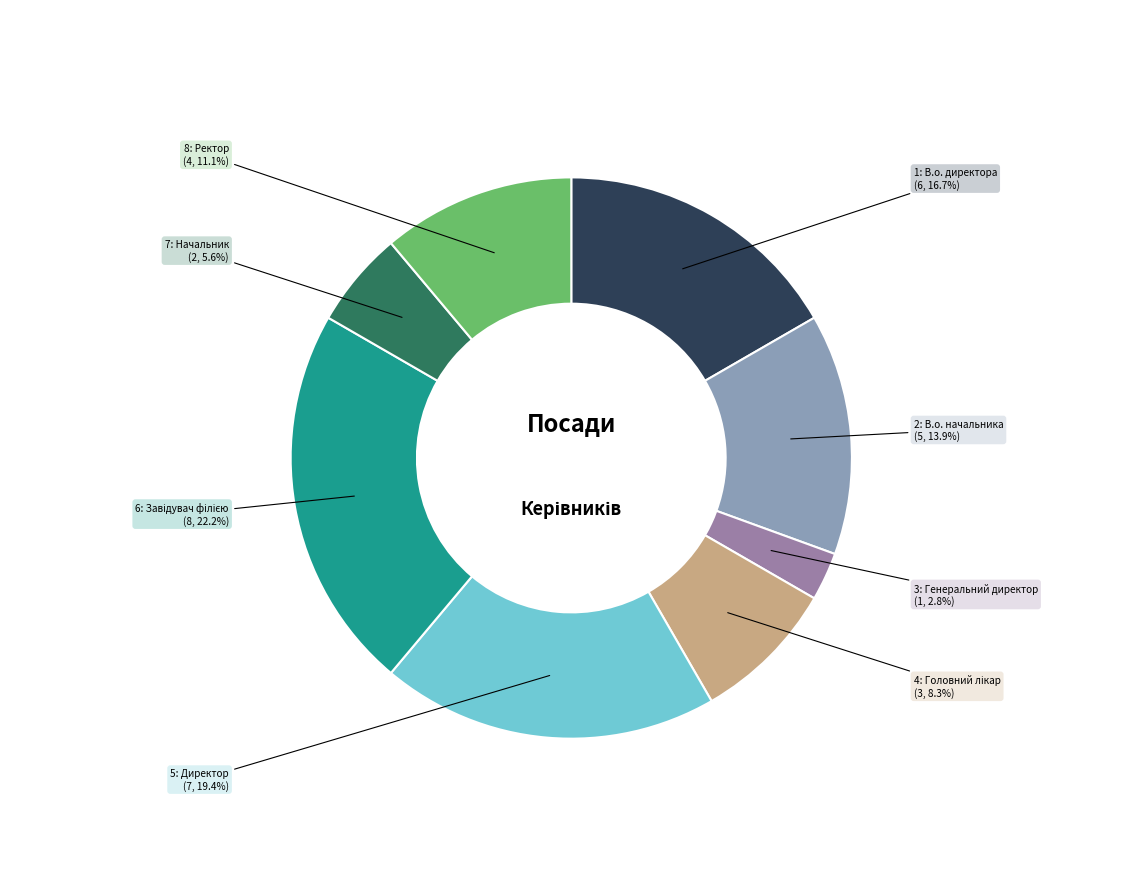

How many segments does this pie chart have?

8